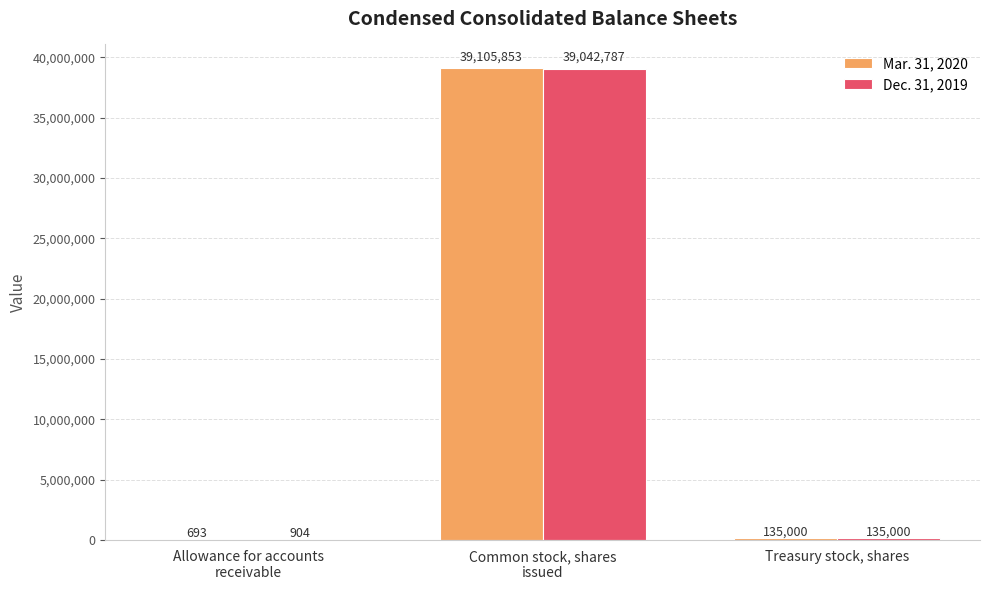

What is the sum of all Mar. 31, 2020 values?

39241546